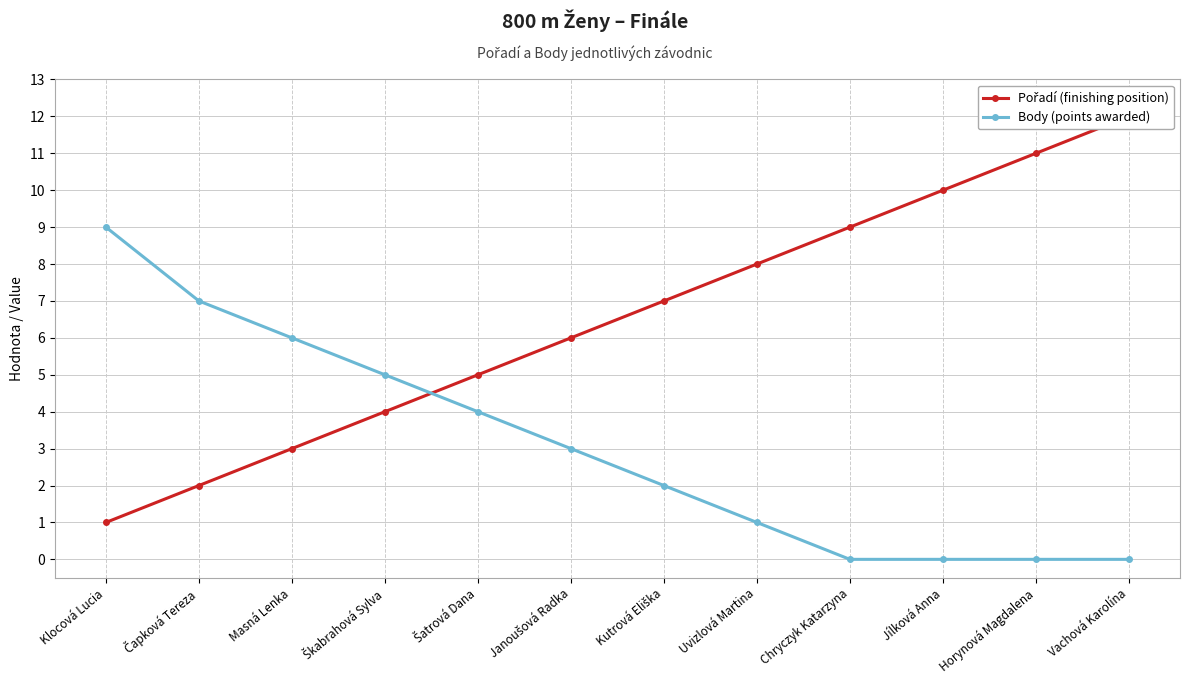

At which label is Body (points awarded) closest to 4?

Šatrová Dana